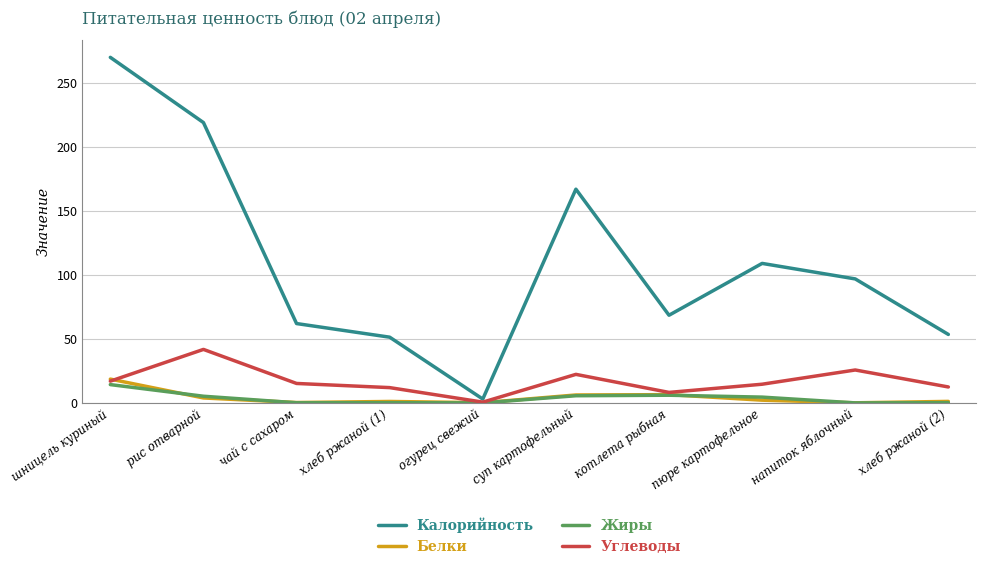

What are all the series names shown in the legend?

Калорийность, Белки, Жиры, Углеводы